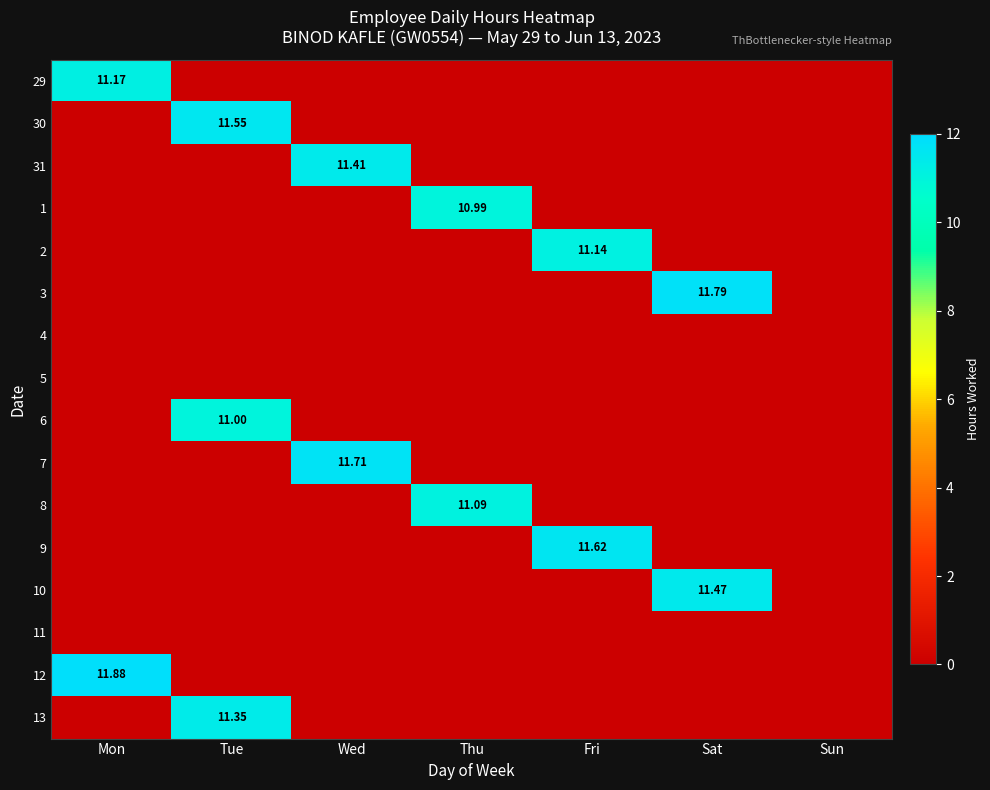

Rank the series by their maximum value, from highest to lowest.

12, 3, 7, 9, 30, 10, 31, 13, 29, 2, 8, 6, 1, 4, 5, 11